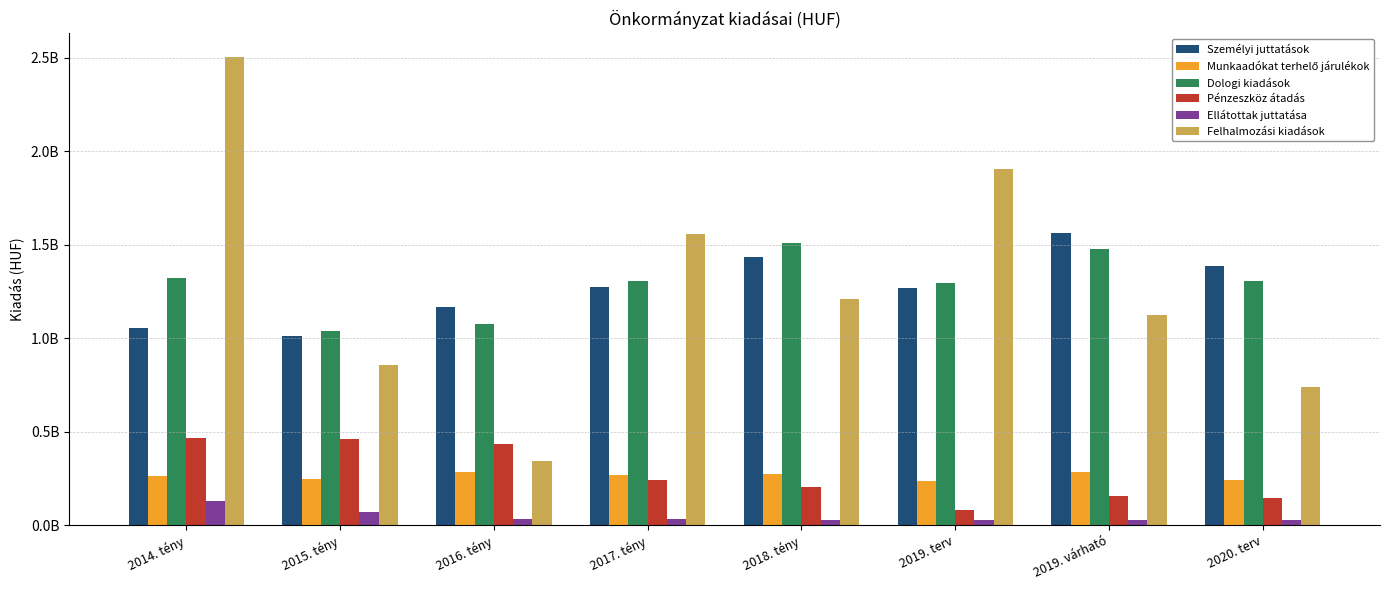

Does the chart contain any negative values?

No